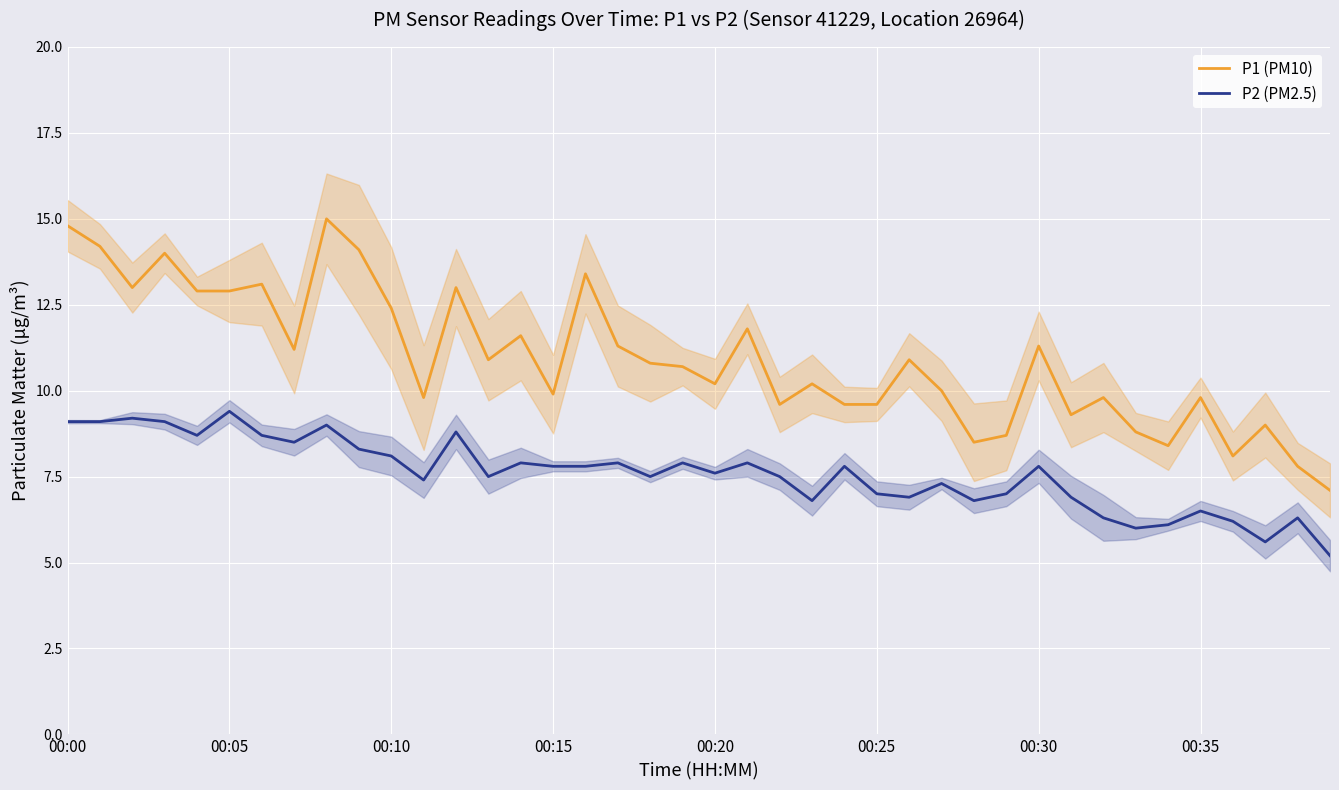

What position from the right is 8?

32